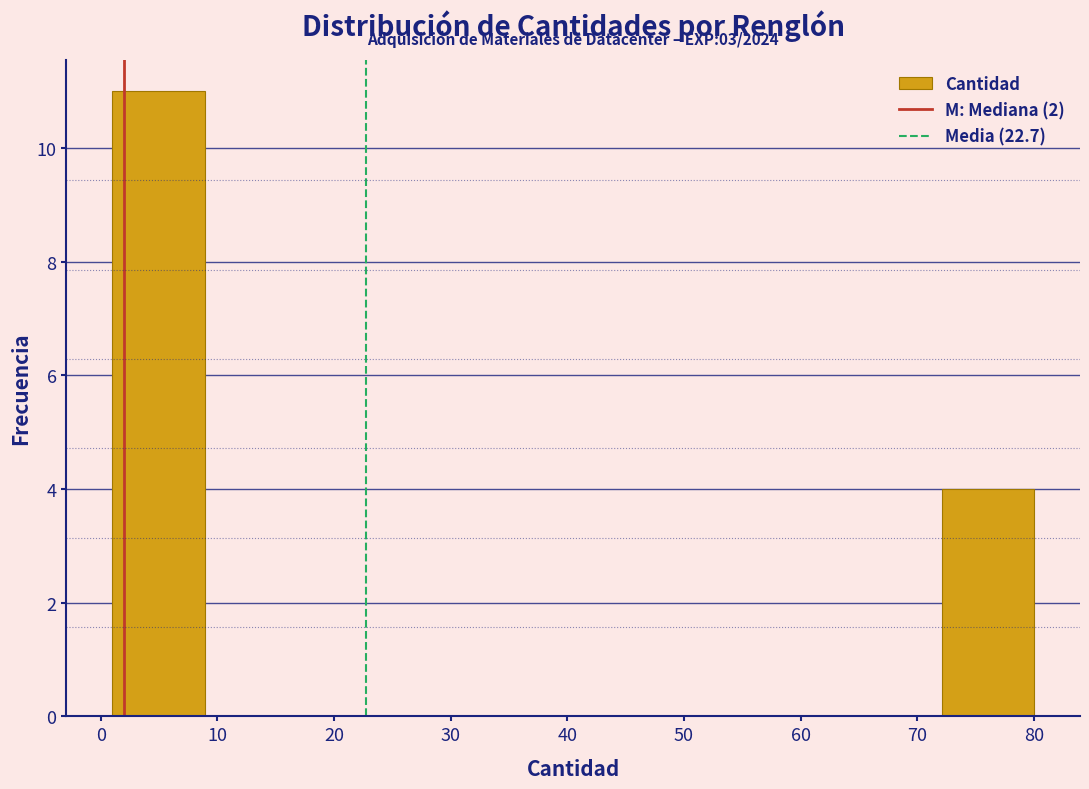

Over which range of the x-axis is the bar tallest?

1.0 to 8.9